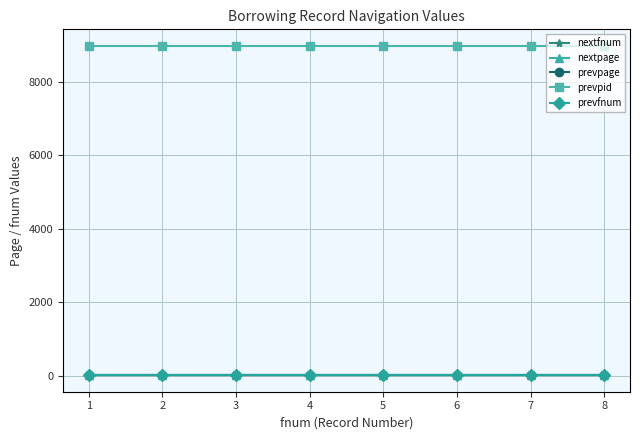

What is the average value of the prevpid series?

8984